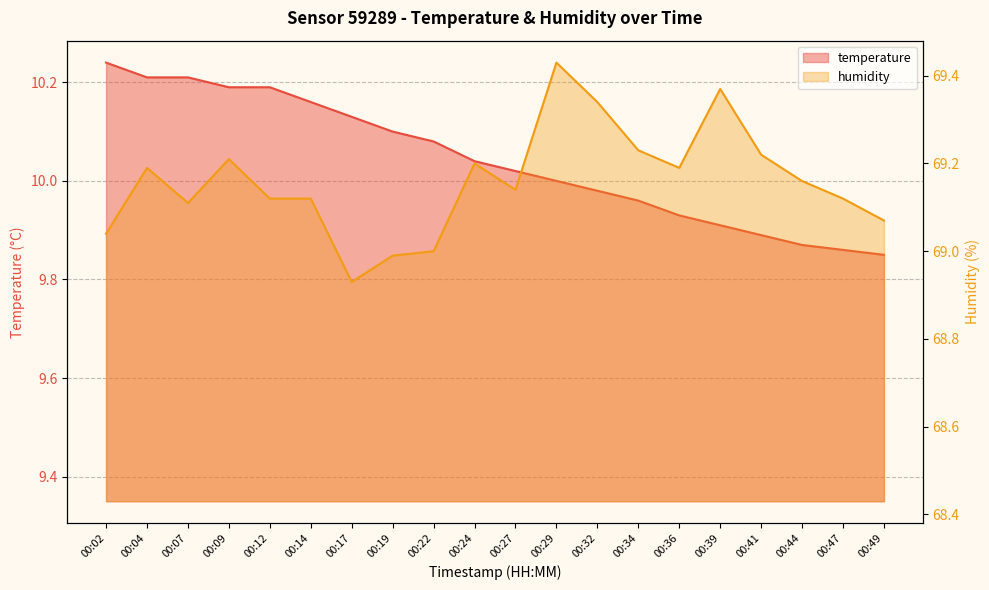

Which has a higher value, 00:04 or 00:22?

00:04